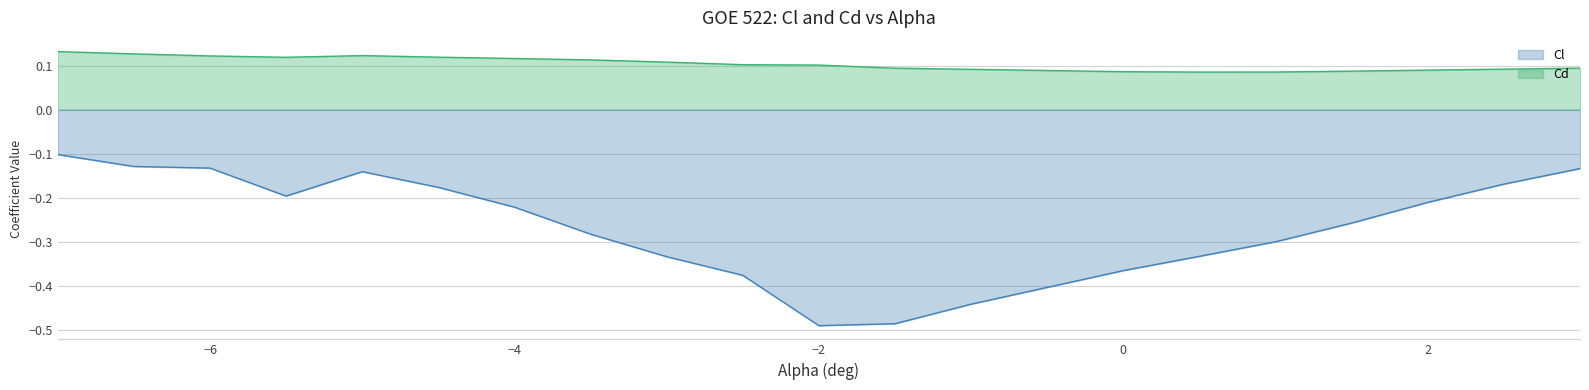

Which has a higher value, 1.5 or 3.0?

3.0